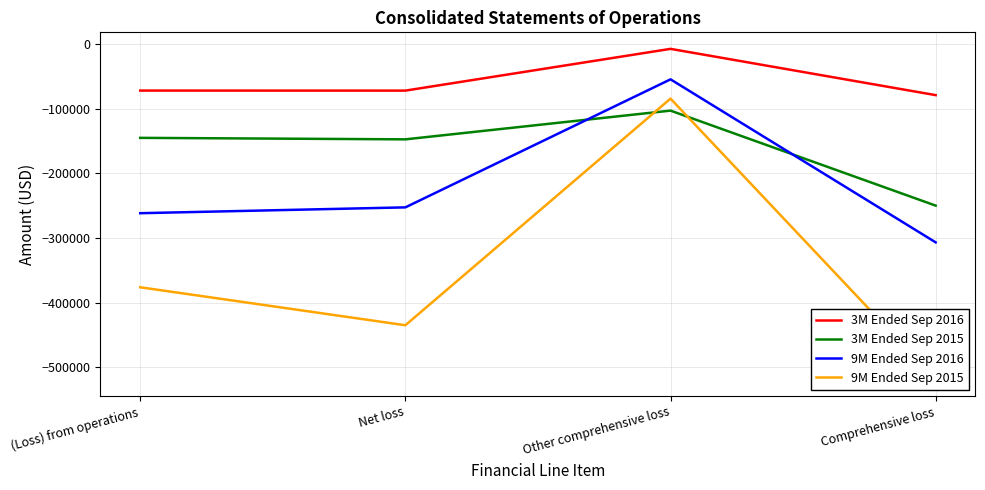

Read the 3M Ended Sep 2015 value at Net loss, to the nearest 50.

-147200